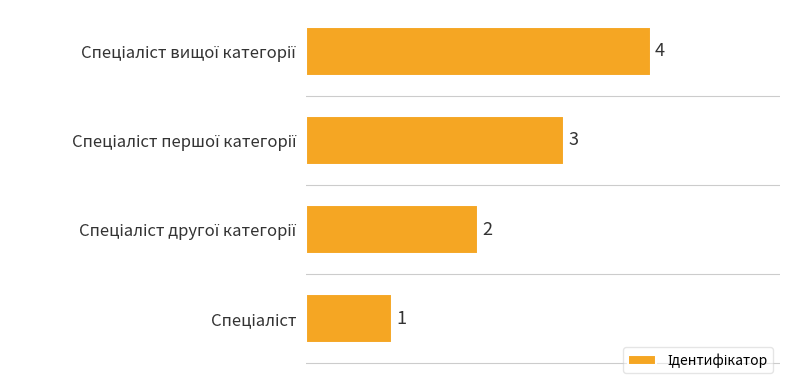

How many values are between 2 and 4?

3